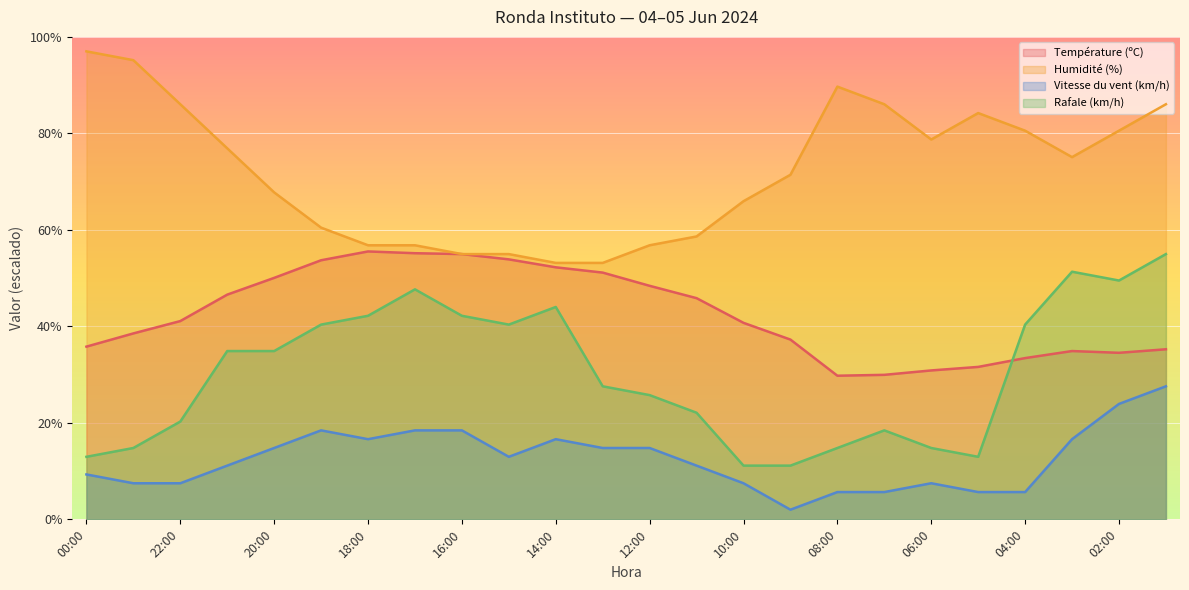

Reading right to left, list all the values displayed in this chart.

Température (ºC): 35.2	34.5	34.9	33.4	31.6	30.9	30.0	29.8	37.3	40.7	45.8	48.4	51.1	52.2	53.9	55.0	55.2	55.5	53.7	50.0	46.6	41.1	38.5	35.8
Humidité (%): 86.0	80.6	75.1	80.6	84.2	78.7	86.0	89.7	71.4	65.9	58.6	56.8	53.2	53.2	55.0	55.0	56.8	56.8	60.5	67.8	76.9	86.0	95.2	97.0
Vitesse du vent (km/h): 27.6	23.9	16.6	5.7	5.7	7.5	5.7	5.7	2.0	7.5	11.1	14.8	14.8	16.6	13.0	18.4	18.4	16.6	18.4	14.8	11.1	7.5	7.5	9.3
Rafale (km/h): 55.0	49.5	51.3	40.4	13.0	14.8	18.4	14.8	11.1	11.1	22.1	25.8	27.6	44.0	40.4	42.2	47.7	42.2	40.4	34.9	34.9	20.3	14.8	13.0